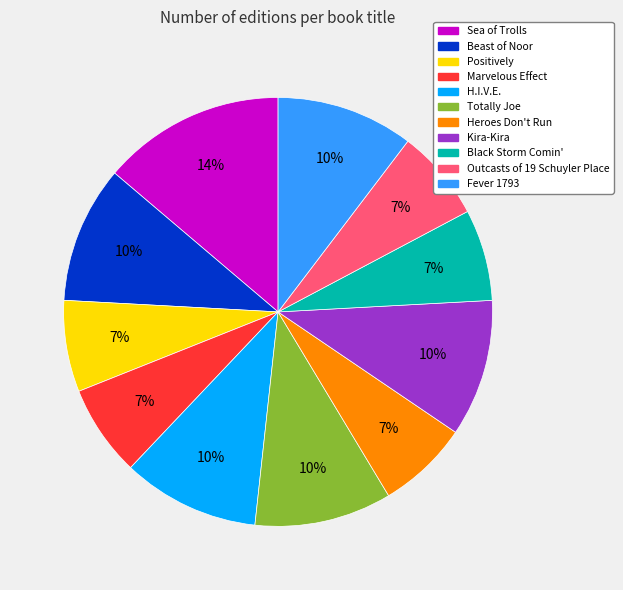

Is there a majority slice in this chart?

No